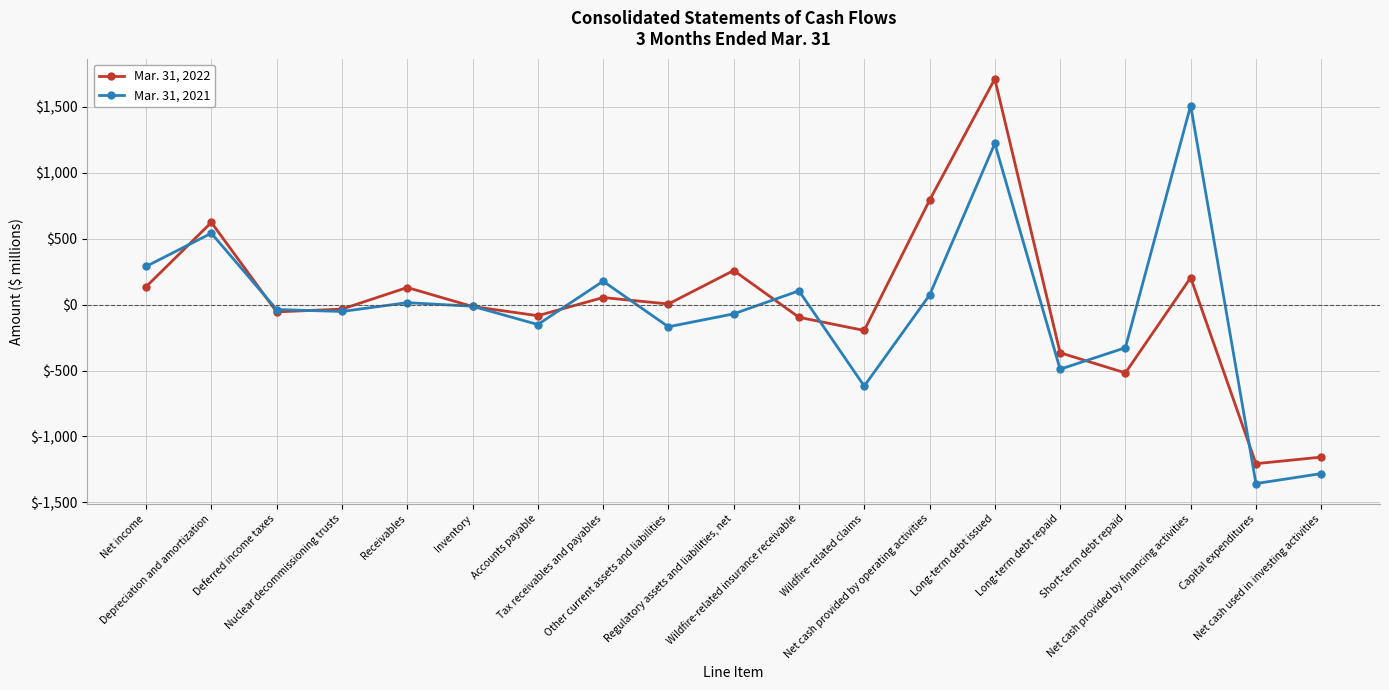

What is the spread (max minus min) of values at Tax receivables and payables?

124